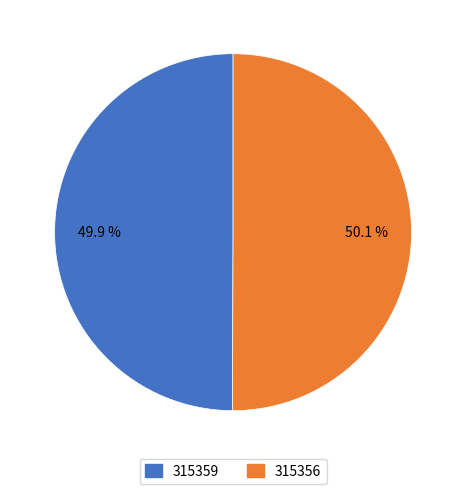

Does any single category account for the majority?

Yes